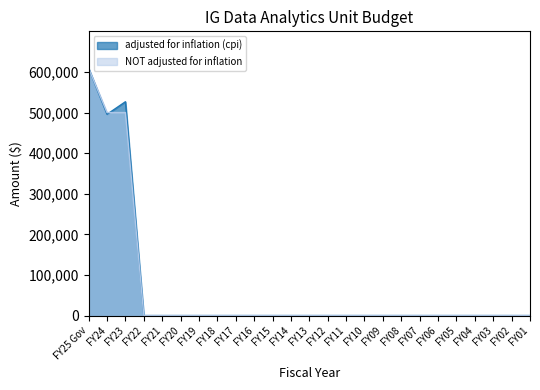

What position from the right is FY17?

17